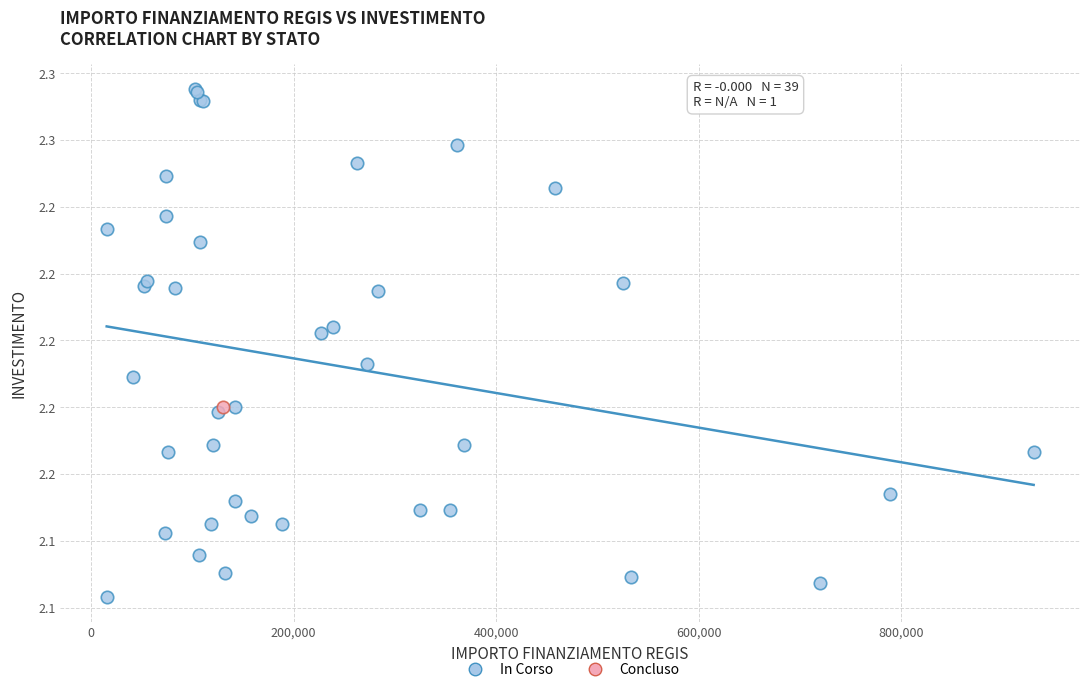

What are all the series names shown in the legend?

In Corso, Concluso